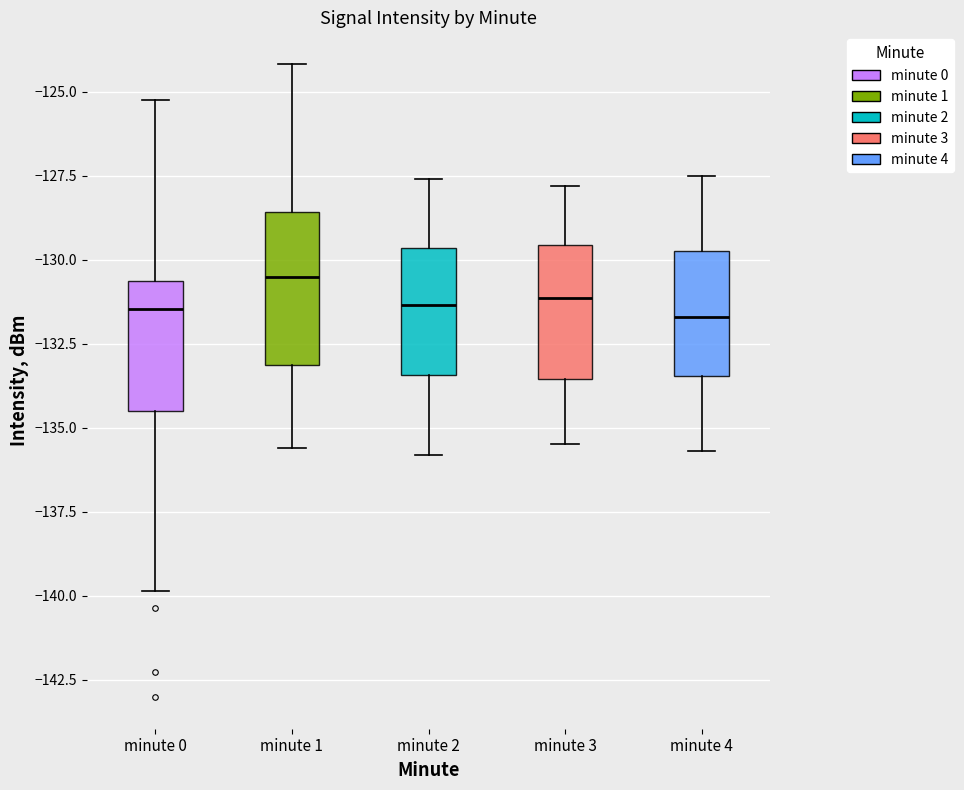

Reading left to right, transcribe this box plot: for each box, give where its median line is, the range the box spans, and where its two whiskers end, as read against the y-axis. The values are not printed on the chart, so give them approximately, as read against the axis.

minute 0: median -131.5, box -134.5 to -130.5, whiskers -140.0 to -125.0
minute 1: median -130.5, box -133.0 to -128.5, whiskers -135.5 to -124.0
minute 2: median -131.5, box -133.5 to -129.5, whiskers -136.0 to -127.5
minute 3: median -131.0, box -133.5 to -129.5, whiskers -135.5 to -128.0
minute 4: median -131.5, box -133.5 to -129.5, whiskers -135.5 to -127.5